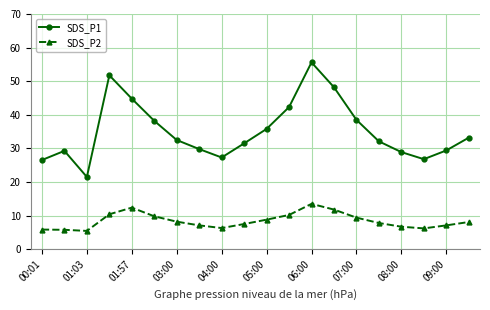

List the series in order of their peak value, lowest first.

SDS_P2, SDS_P1